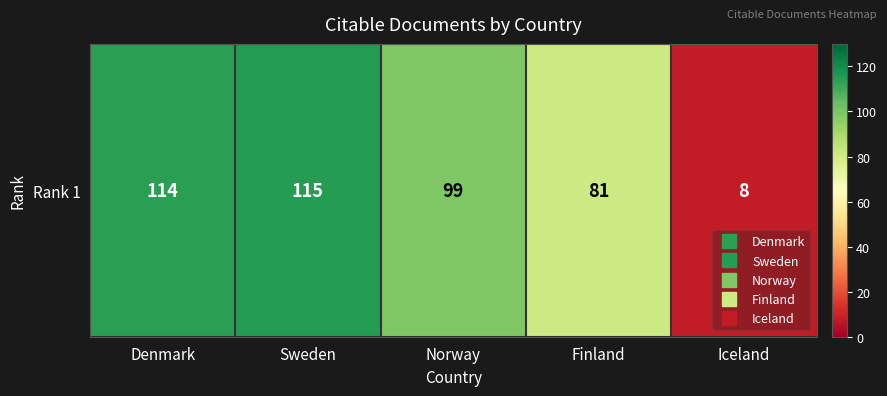

Is it true that the value at Finland is 81?

True